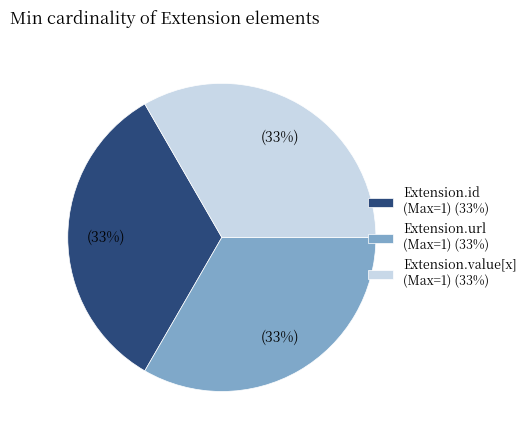

What percentage is the Extension.id (Max=1) (33%) slice, to the nearest percent?

33%